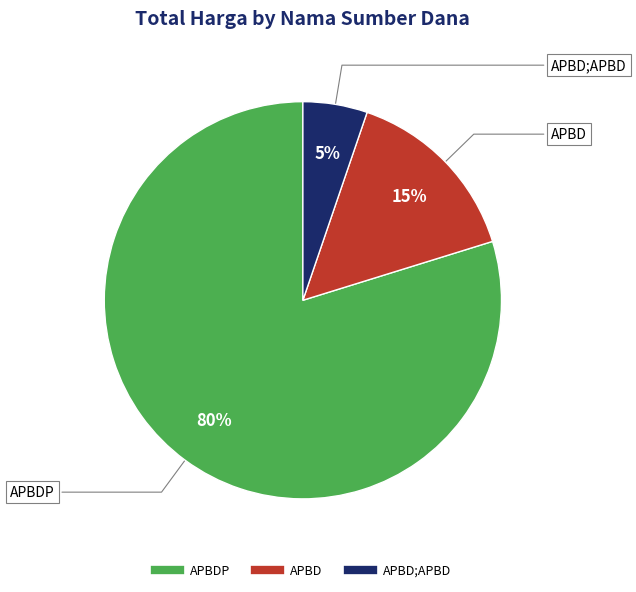

To the nearest percent, what is the difference between the largest and smallest slice percentages?

75%